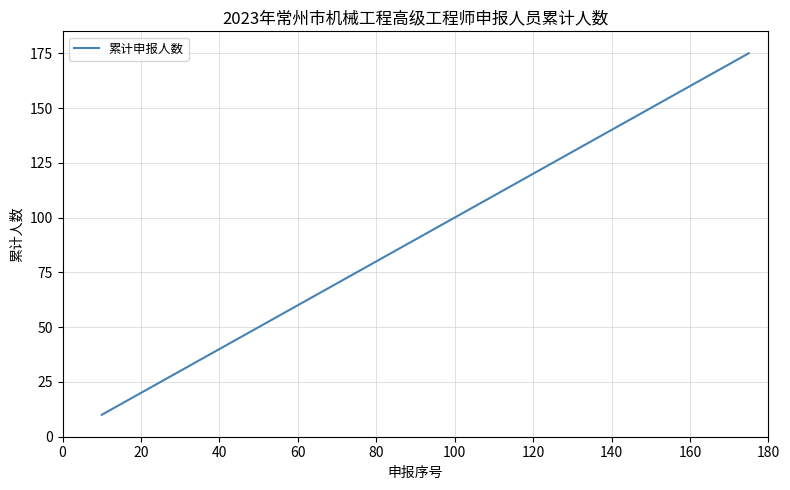

What is the difference between the maximum and minimum values?

165